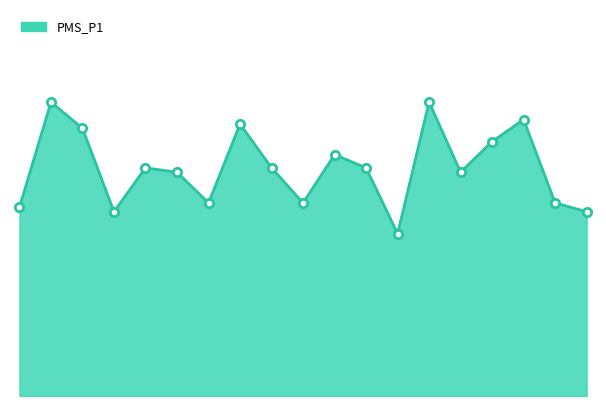

Rank the categories by value from highest to lowest.

00:31, 05:56, 07:17, 03:14, 00:58, 06:50, 04:35, 01:53, 03:41, 05:02, 02:20, 06:23, 02:47, 04:08, 07:44, 00:03, 01:24, 08:11, 05:29